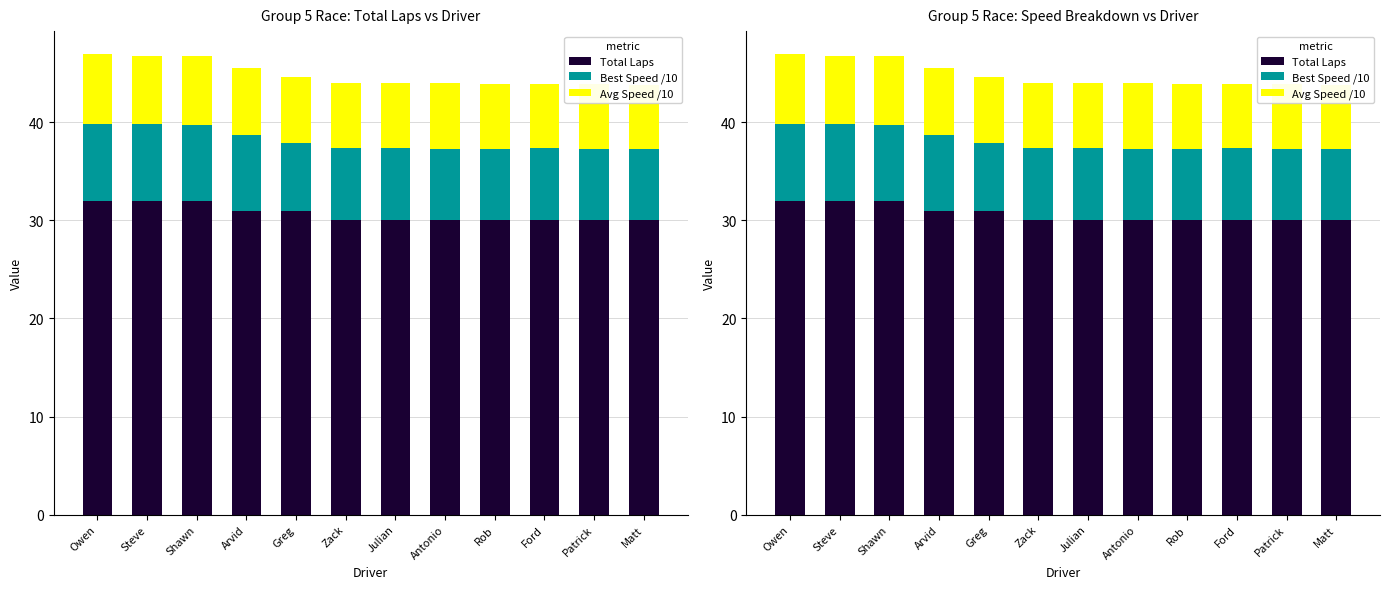

Which series has the widest spread of values?

Total Laps